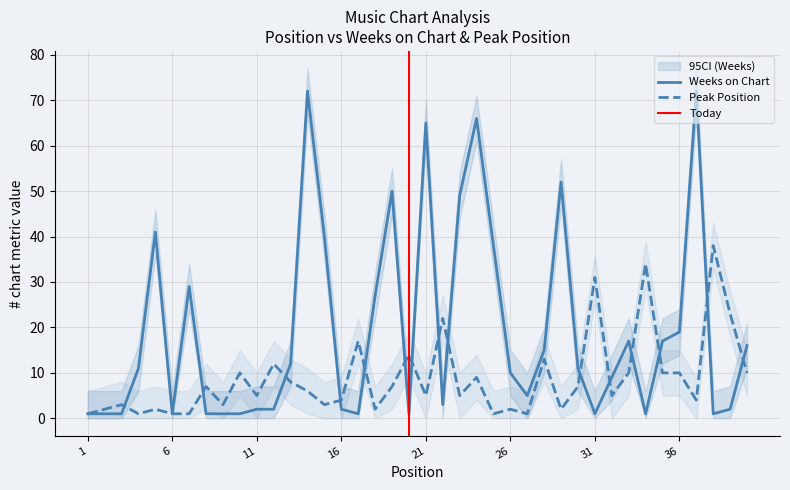

Reading left to right, transcribe all the data shown in this chart.

Weeks on Chart: 1	1	1	11	41	1	29	1	1	1	2	2	12	72	40	2	1	27	50	1	65	3	49	66	38	10	5	15	52	11	1	9	17	1	17	19	72	1	2	16
Peak Position: 1	2	3	1	2	1	1	7	3	10	5	12	8	6	3	4	17	2	7	14	5	22	5	9	1	2	1	13	2	7	31	5	10	34	10	10	4	38	23	10